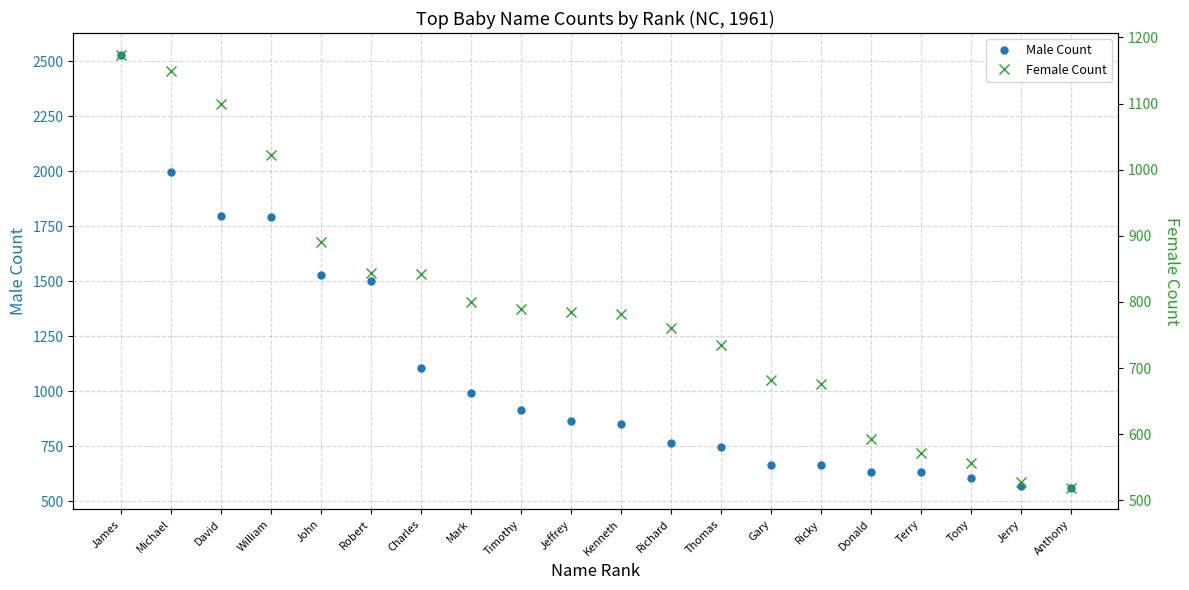

What is the average value of the Female Count series?

790